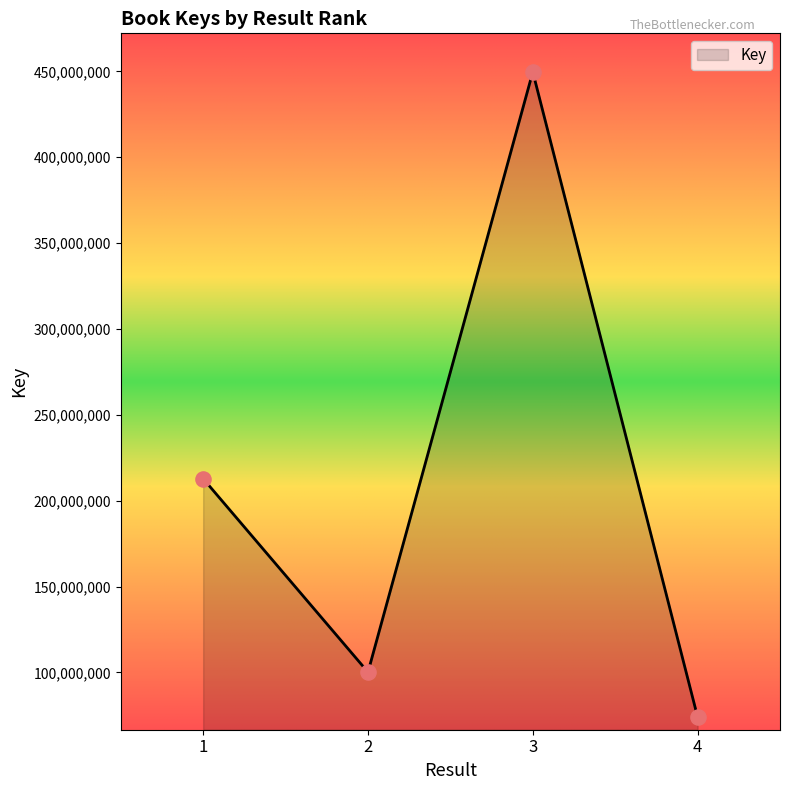

What is the change in value from 1 to 2?

-112595654